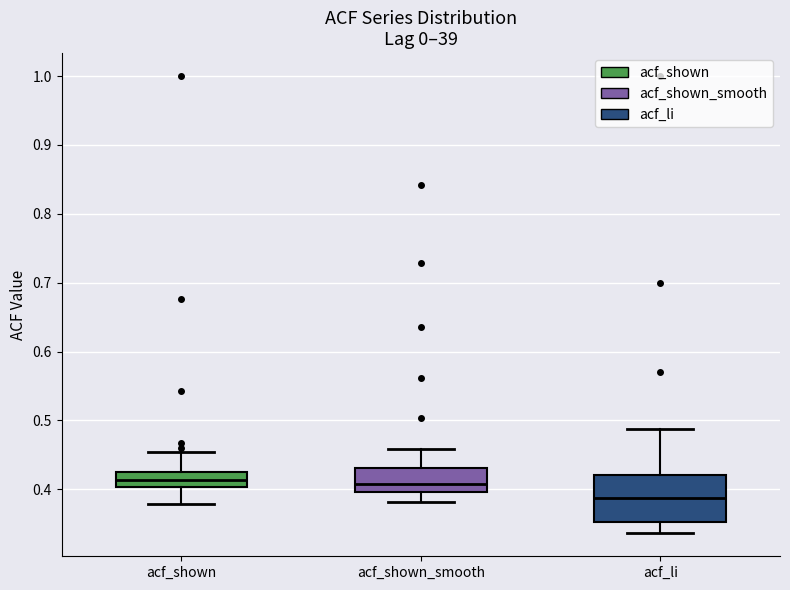

Reading left to right, transcribe this box plot: for each box, give where its median line is, the range the box spans, and where its two whiskers end, as read against the y-axis. The values are not printed on the chart, so give them approximately, as read against the axis.

acf_shown: median 0.41, box 0.40 to 0.43, whiskers 0.38 to 0.45
acf_shown_smooth: median 0.41, box 0.40 to 0.43, whiskers 0.38 to 0.46
acf_li: median 0.39, box 0.35 to 0.42, whiskers 0.34 to 0.49